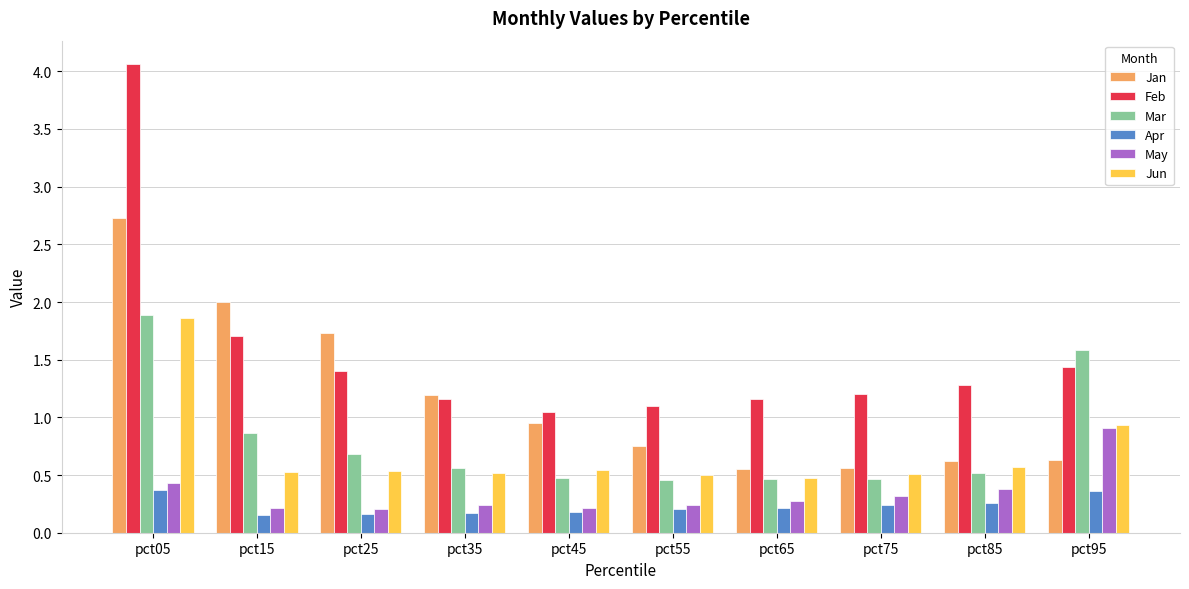

Which category has the highest value across all series?

pct05